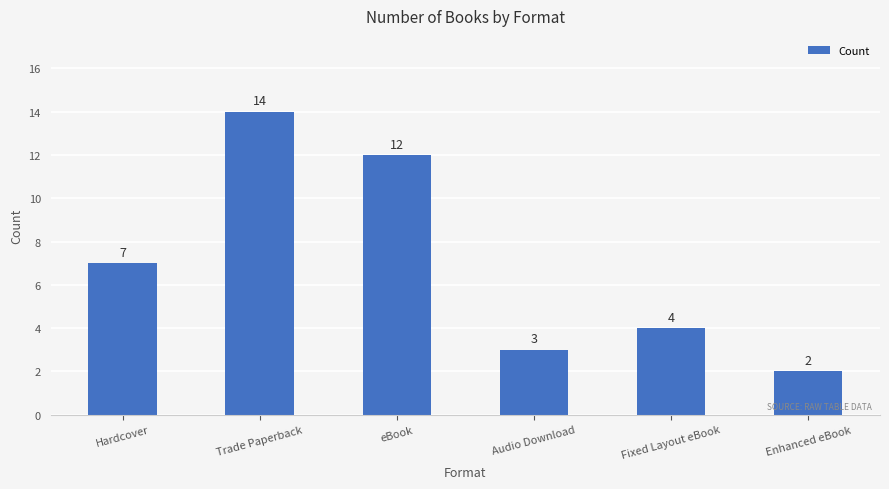

What is the sum of the values at Trade Paperback and eBook?

26